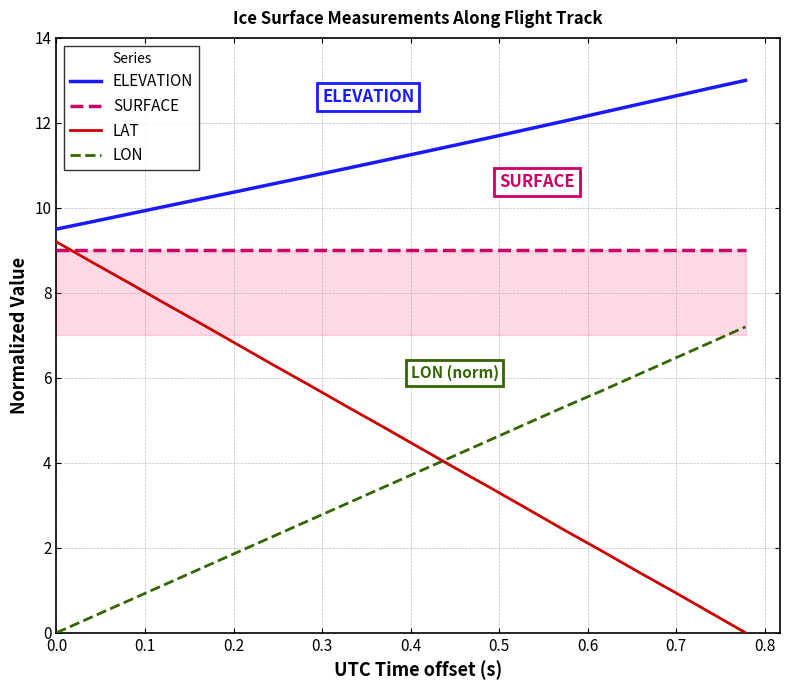

Count the number of data series in this chart.

4